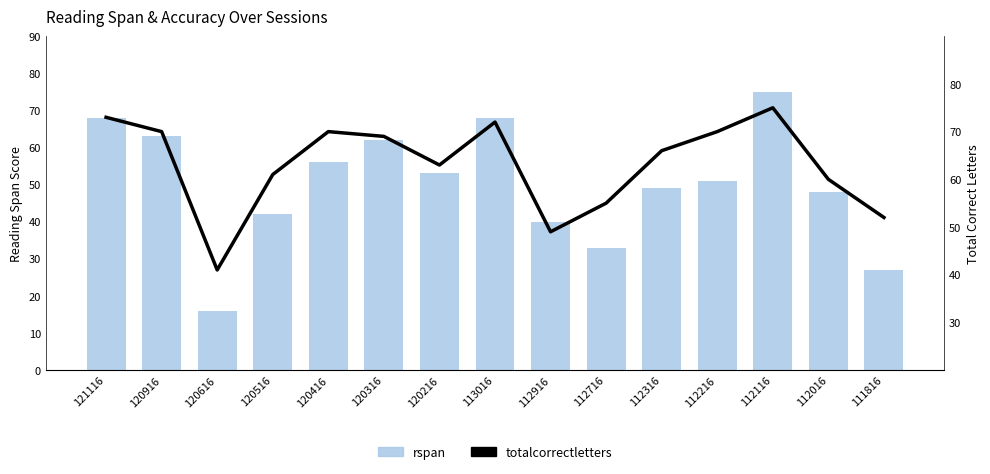

At which label is rspan closest to 45?

120516